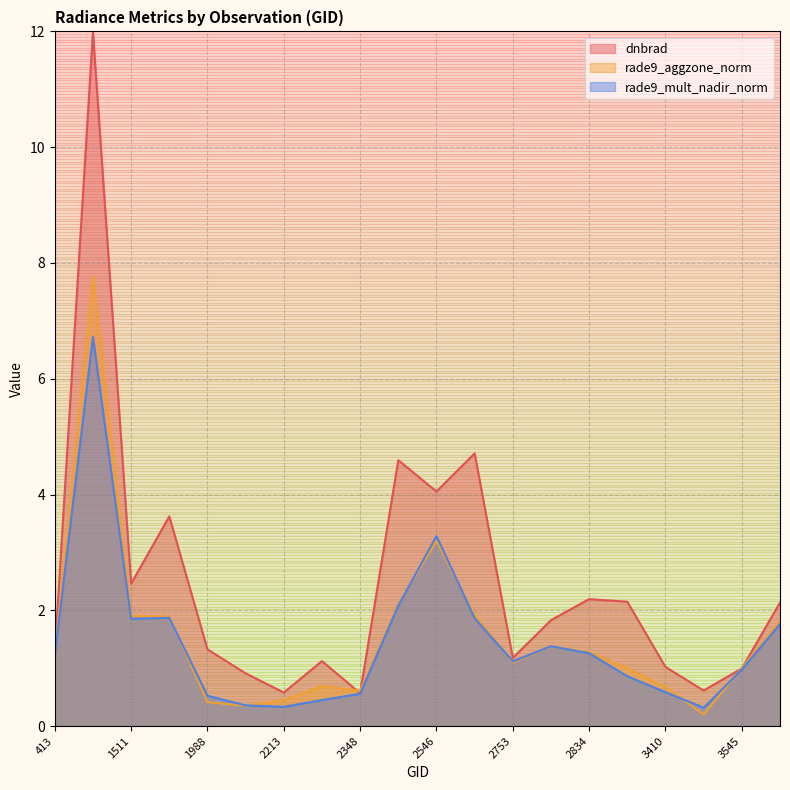

Between 3572 and 1988, which is larger?

3572